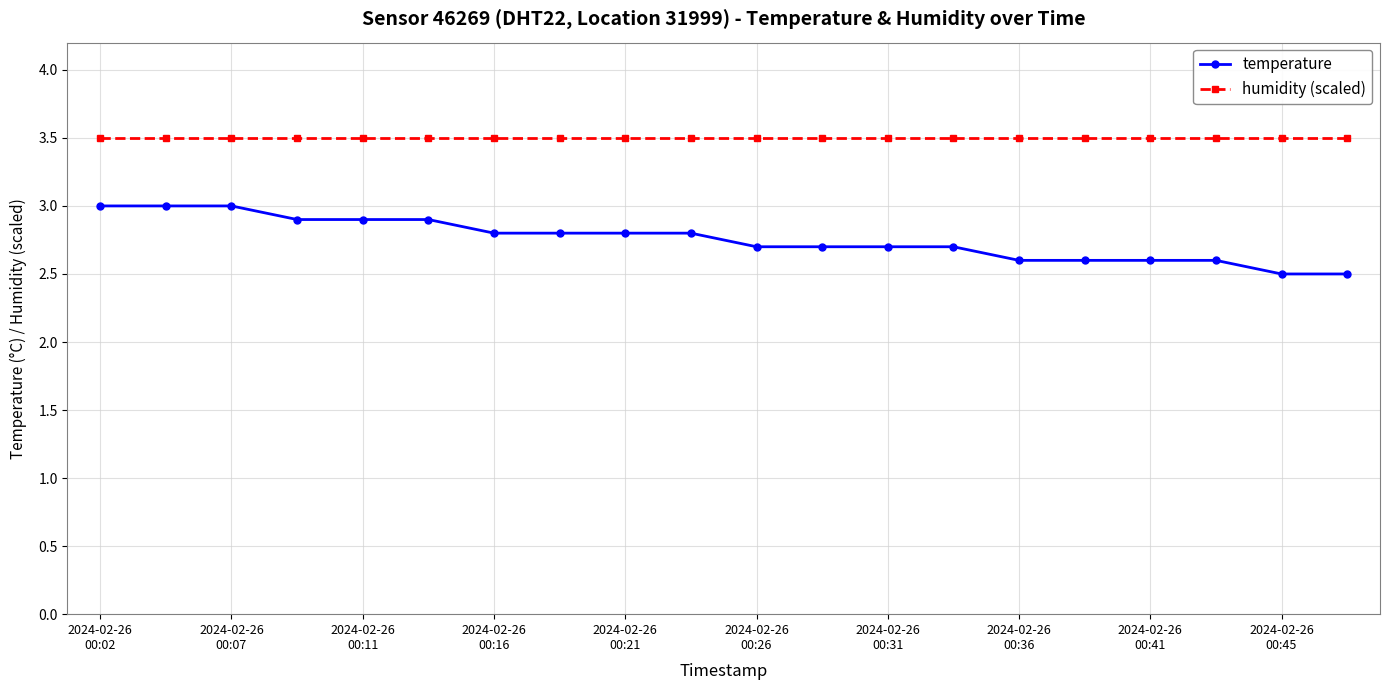

What is the difference between the second highest and second lowest values in the temperature series?

0.5